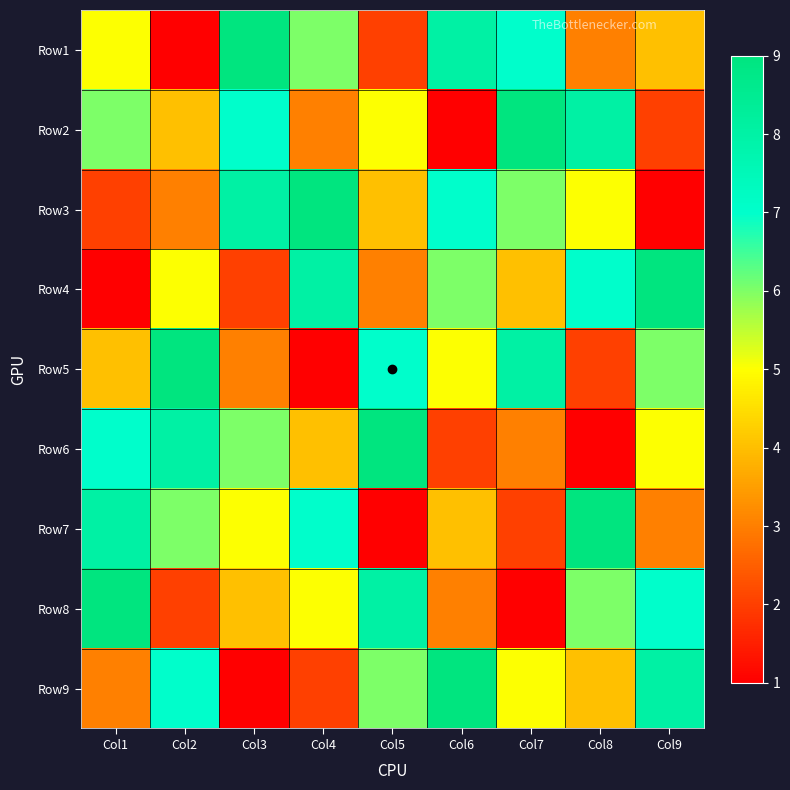

What is the minimum value shown in the chart?

1